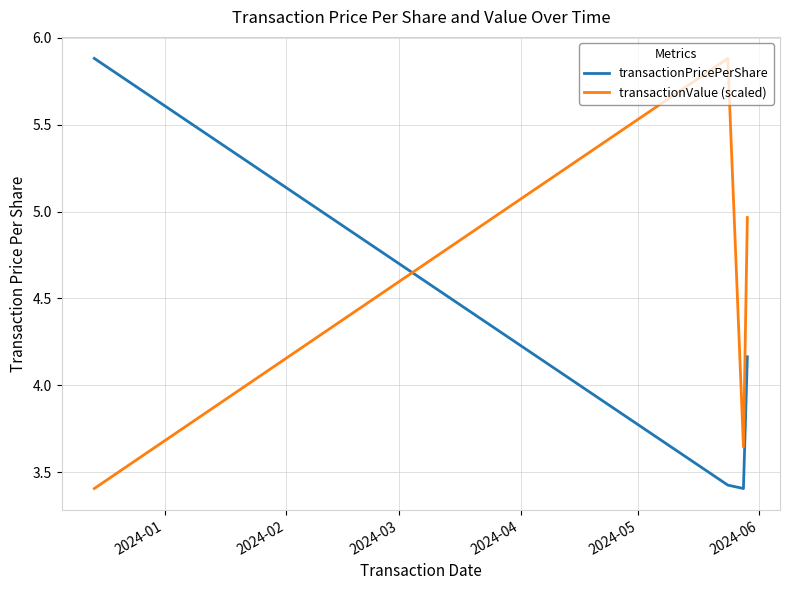

Rank the series by their average value, from highest to lowest.

transactionValue (scaled), transactionPricePerShare